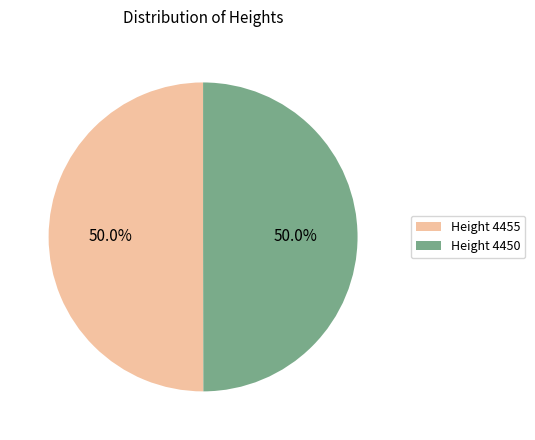

Do Height 4450 and Height 4455 together represent more than half of the pie?

Yes